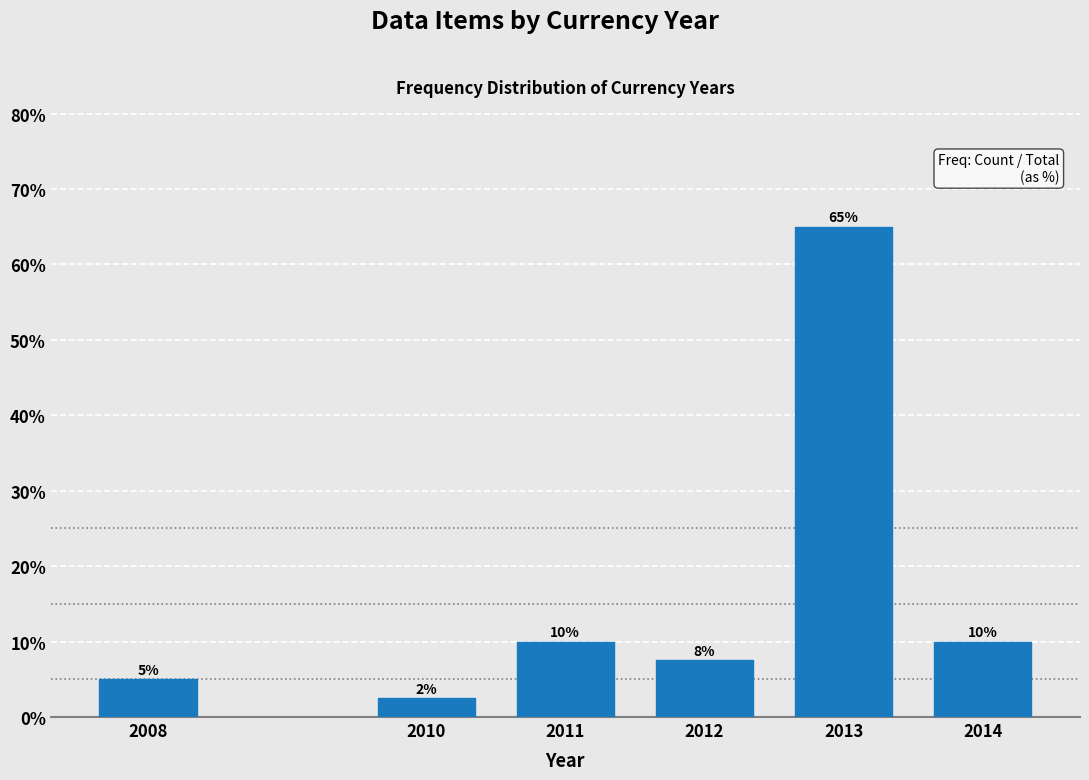

At which category does the chart reach its peak across all series?

2013